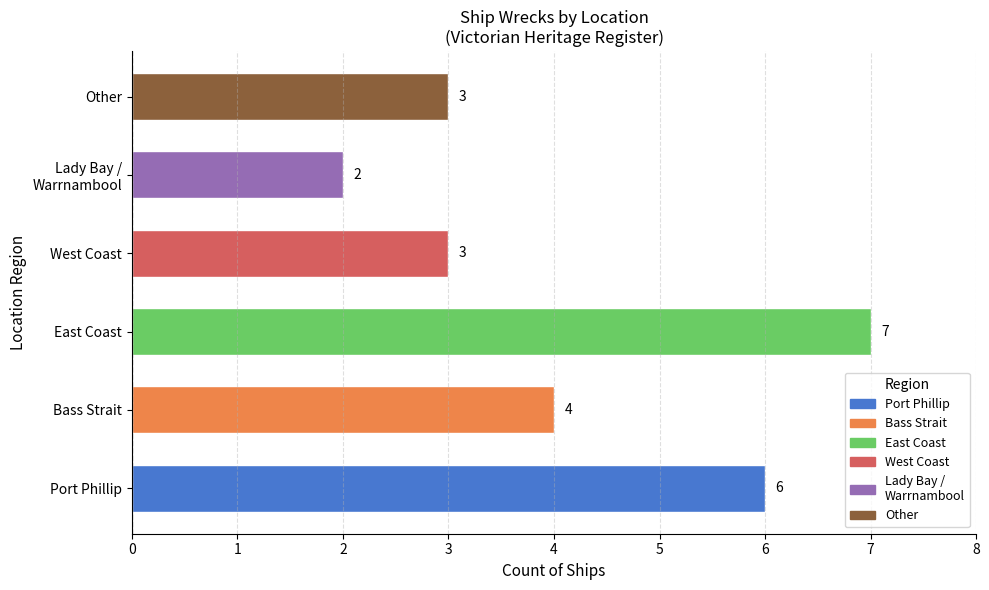

The value at Port Phillip is 6. True or false?

True